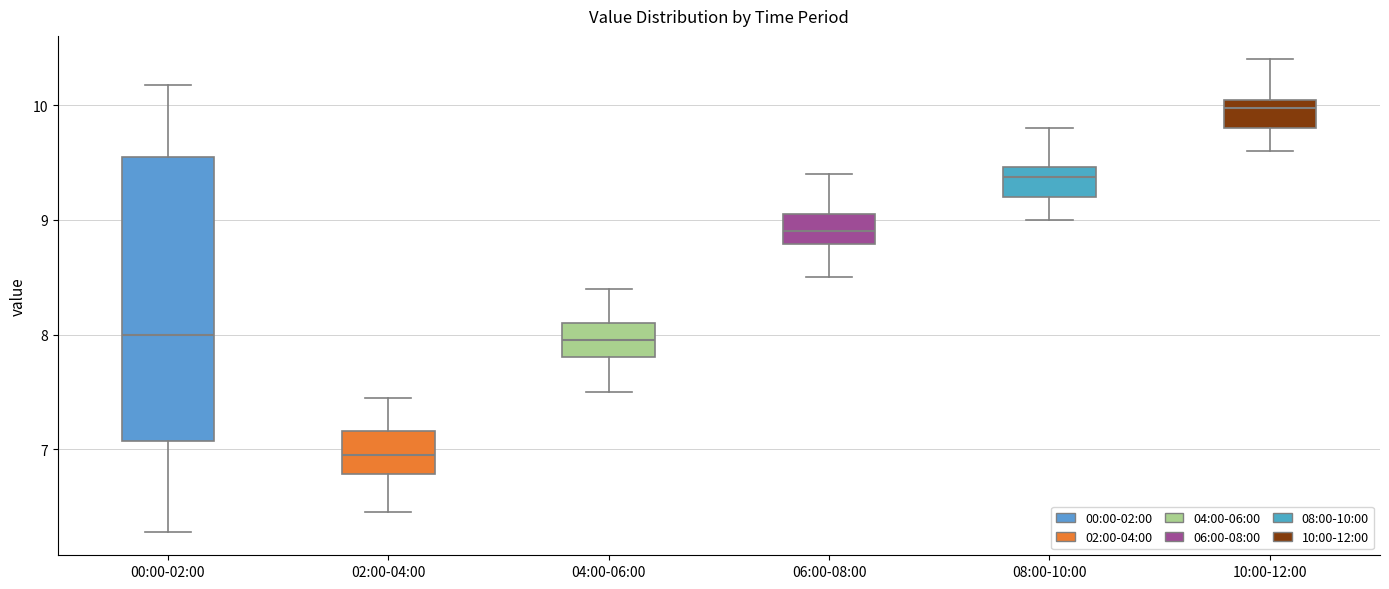

Which box is the tallest, from its lower edge to its upper edge?

00:00-02:00